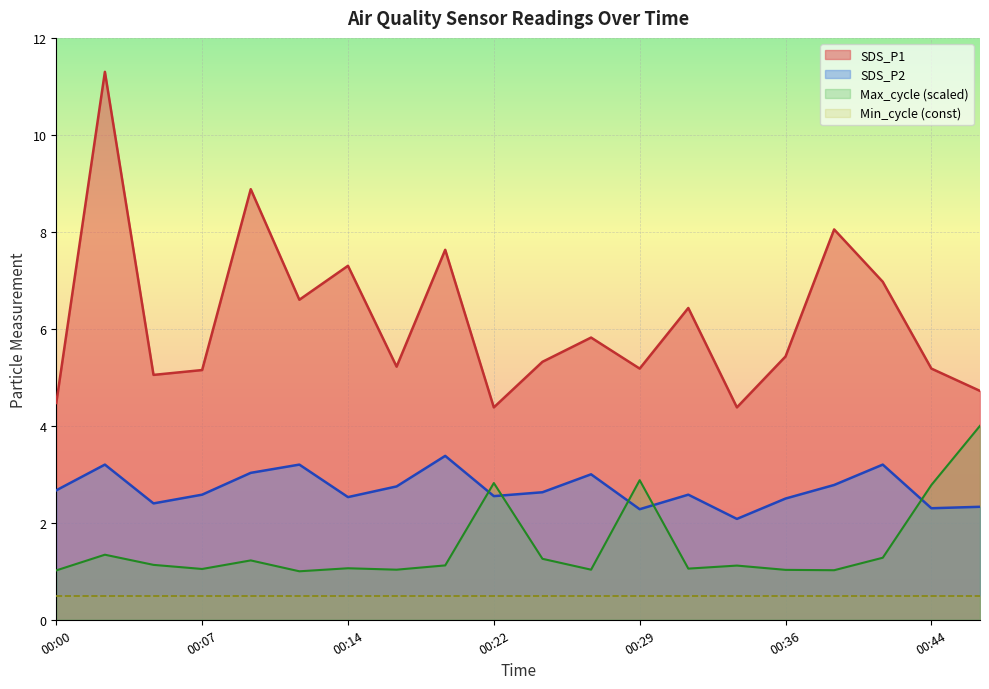

True or false: SDS_P1 has a value of 5.2 at 00:17.

True